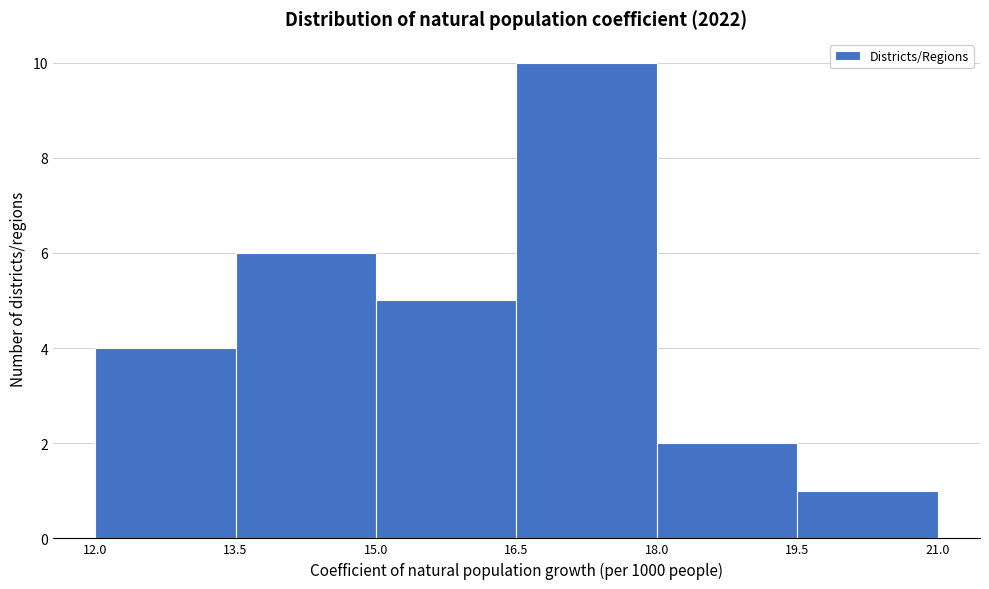

Reading left to right, list every bar in this chart as the range it spans on the x-axis followed by its height. The values are not printed on the chart, so give them approximately, as read against the axis.

12.0 to 13.5: 4
13.5 to 15.0: 6
15.0 to 16.5: 5
16.5 to 18.0: 10
18.0 to 19.5: 2
19.5 to 21.0: 1